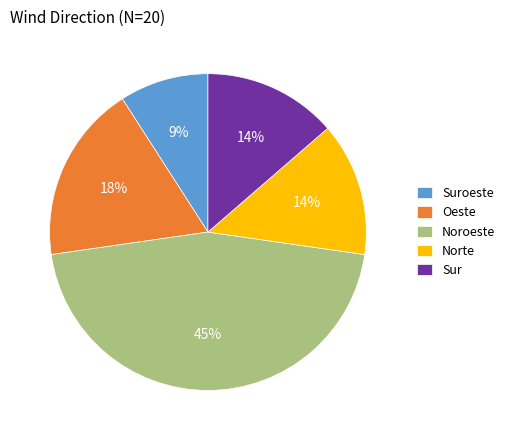

Which slice is the smallest?

Suroeste